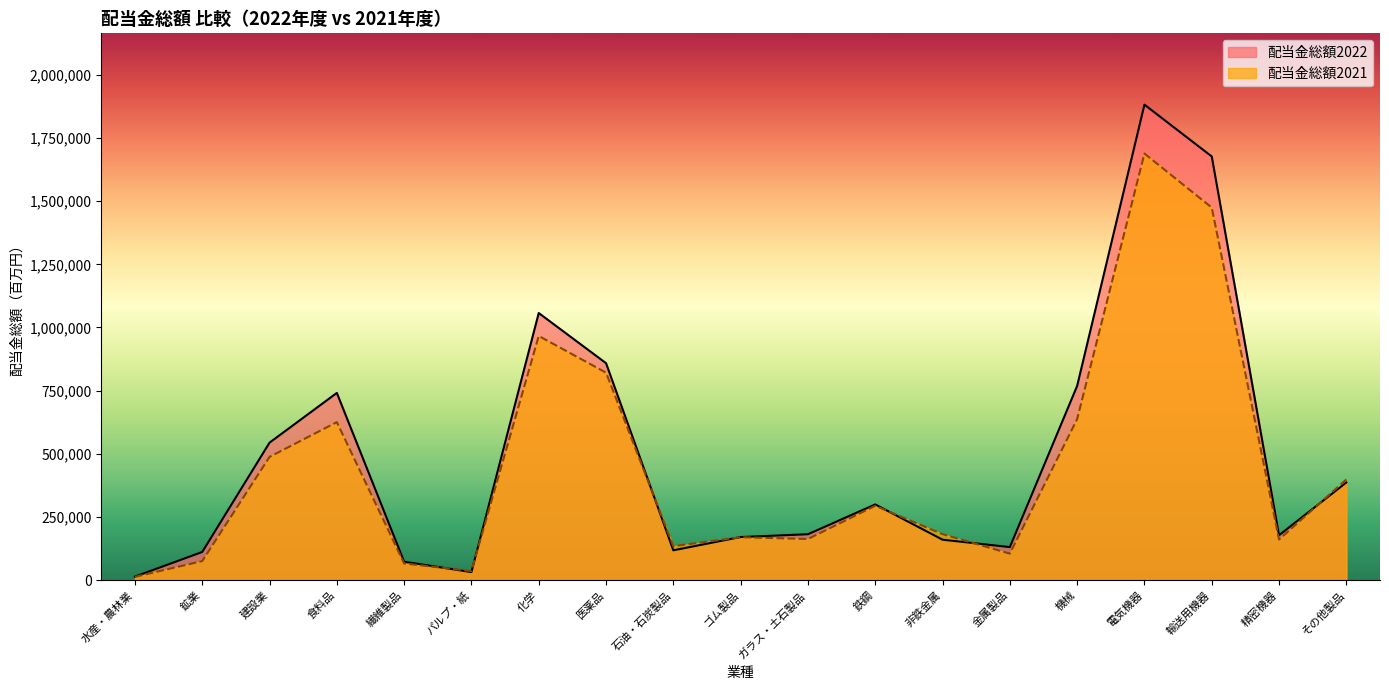

Where is the first local minimum for 配当金総額2021?

パルプ・紙